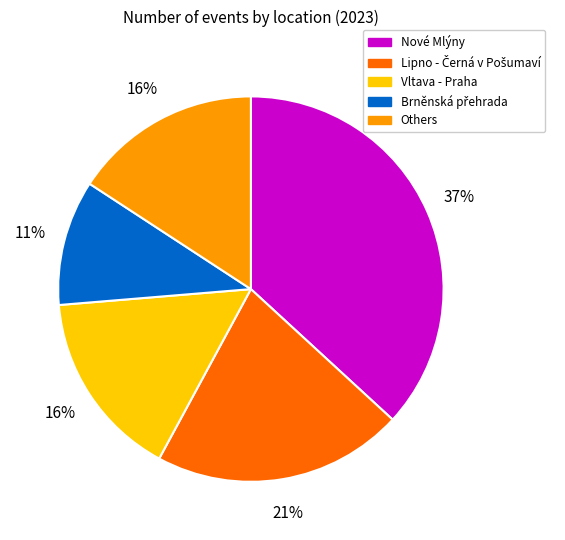

How many segments does this pie chart have?

5